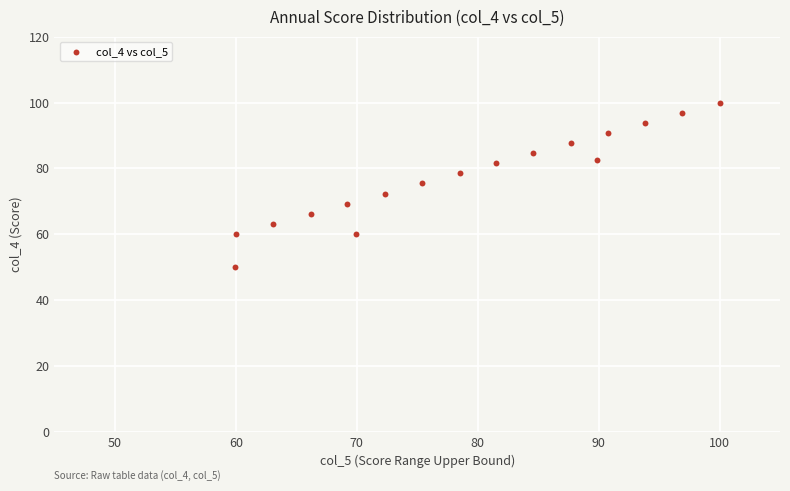

What is the range of X values (max minus min)?

40.1